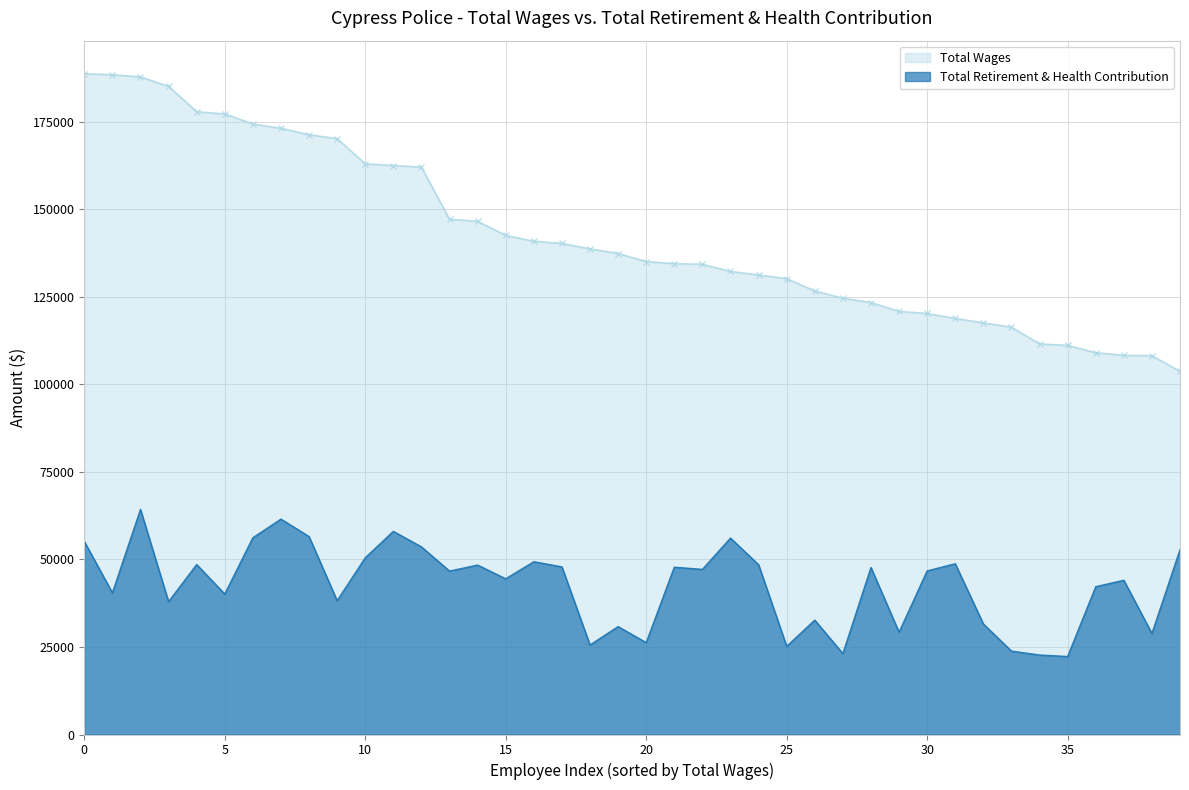

What is the minimum value for Total Retirement & Health Contribution?

22279